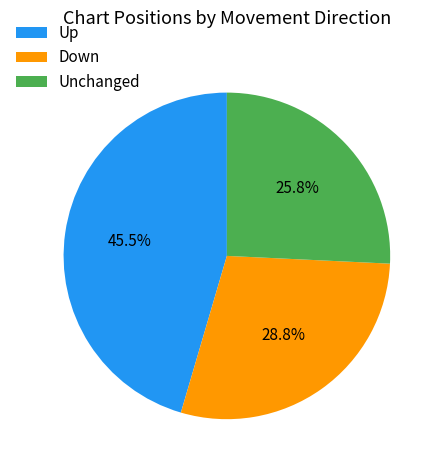

How many segments does this pie chart have?

3